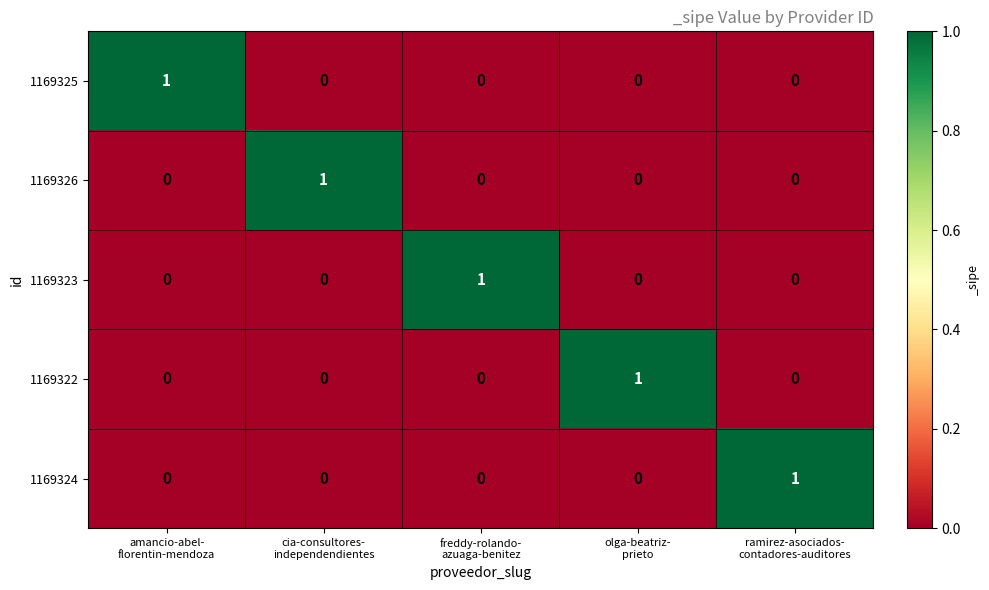

Count the 1169325 values in the range 0 to 1.

5